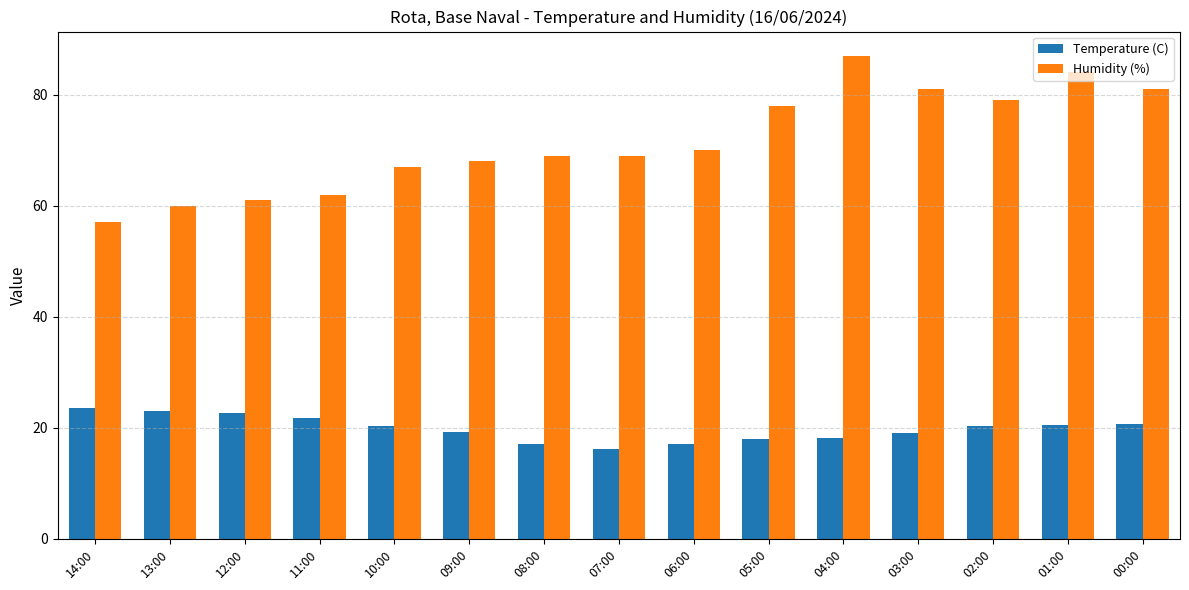

What is the greatest value displayed?

87.0